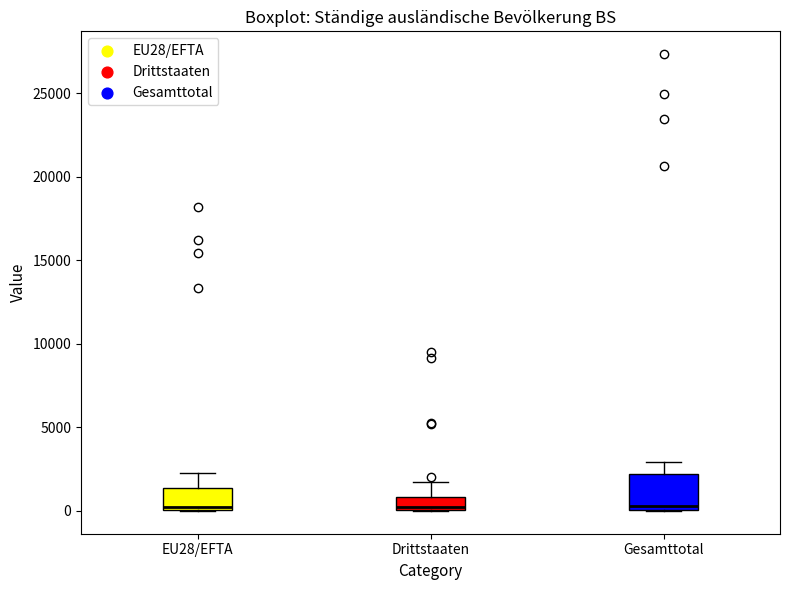

Reading left to right, read every box against the y-axis: the position of its median line, the range the box covers, and the ends of its whiskers. The values are not printed on the chart, so give them approximately, as read against the axis.

EU28/EFTA: median 0 (just above the box's lower edge), box 0 to 1500, whiskers 0 to 2500
Drittstaaten: median 0, box 0 to 1000, whiskers 0 to 2000
Gesamttotal: median 500, box 0 to 2000, whiskers 0 to 3000